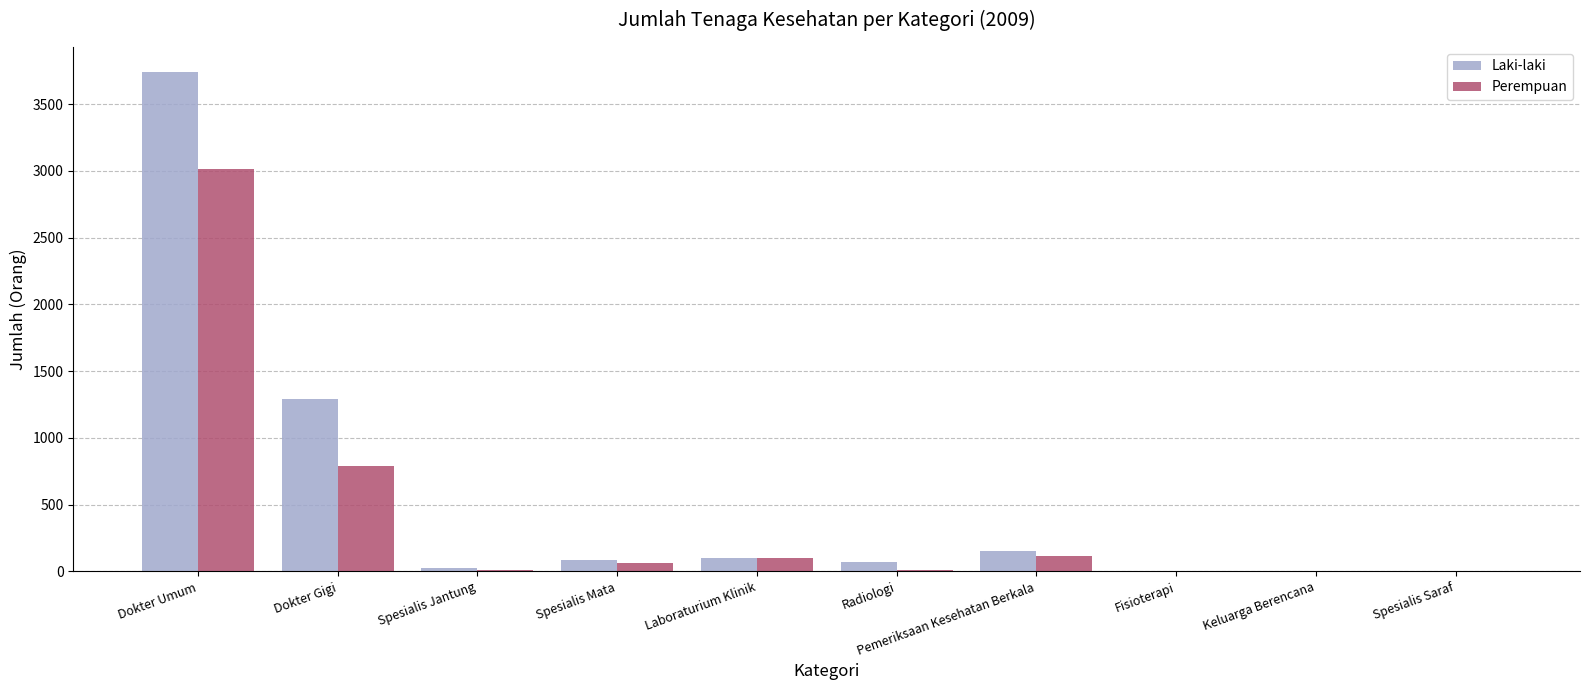

Which series has the largest total across all categories?

Laki-laki